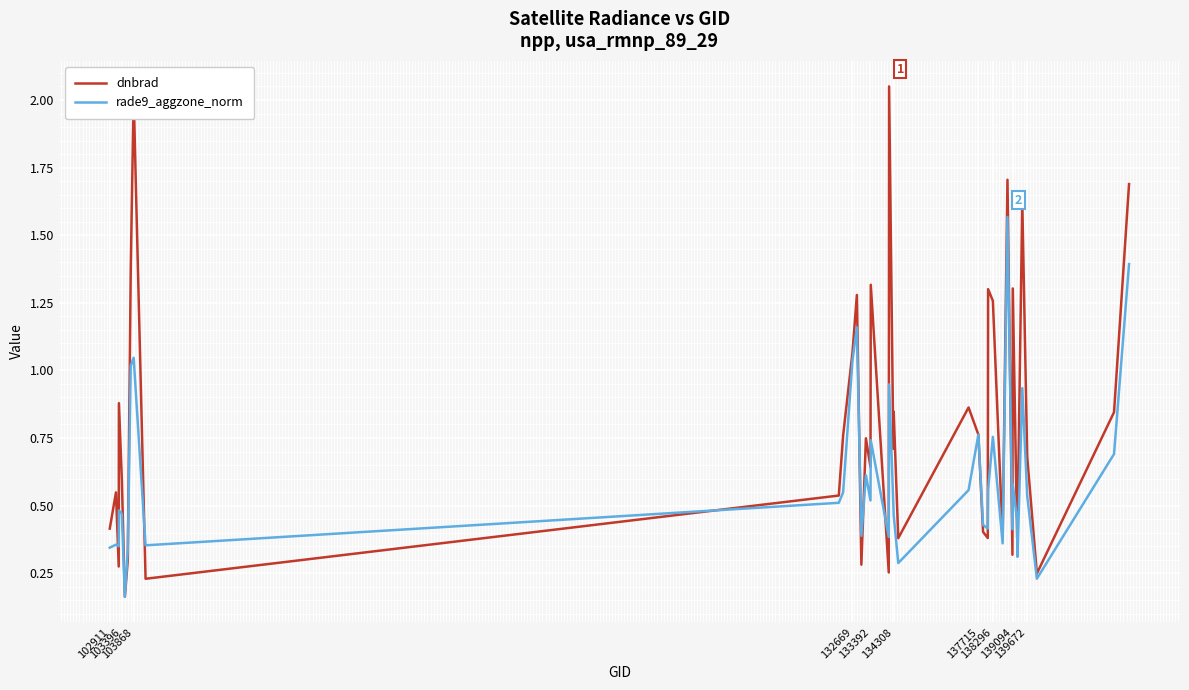

Rank the series by their maximum value, from lowest to highest.

rade9_aggzone_norm, dnbrad